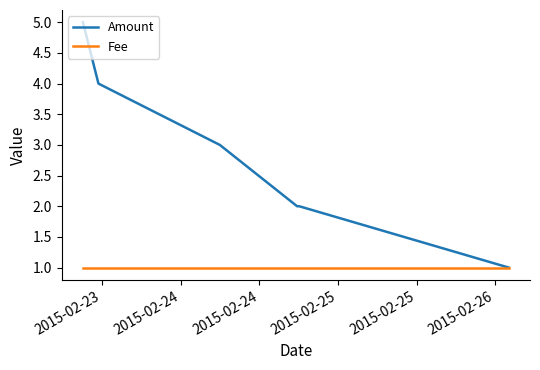

Which series has the largest total across all categories?

Amount